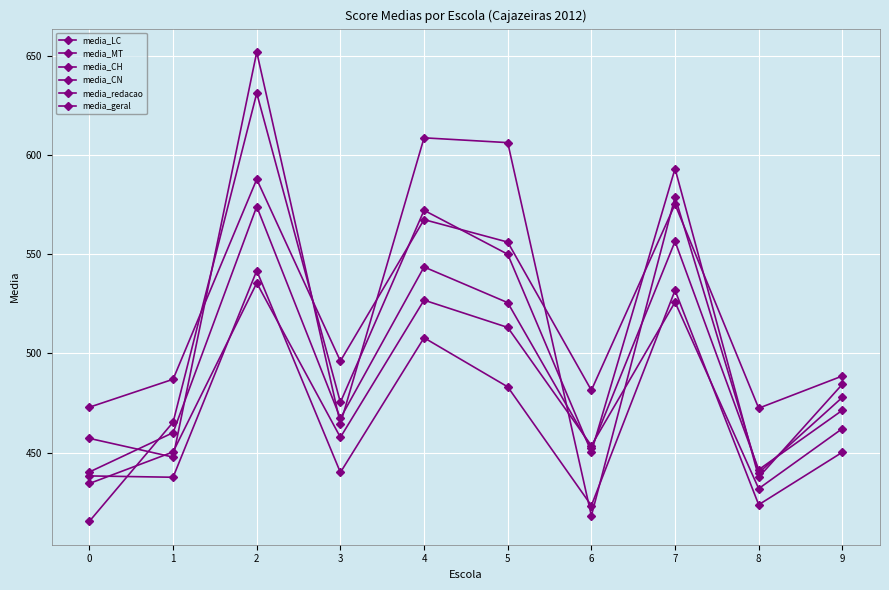

Which series has the largest total across all categories?

media_CH